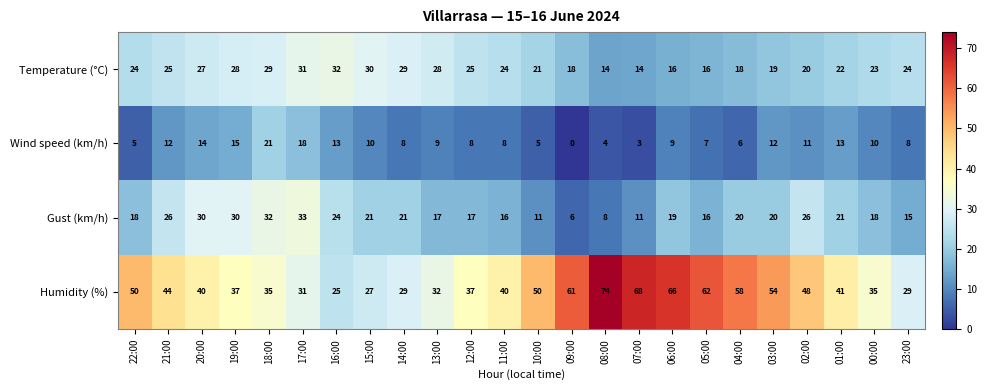

What is the average value of the Temperature (°C) series?

23